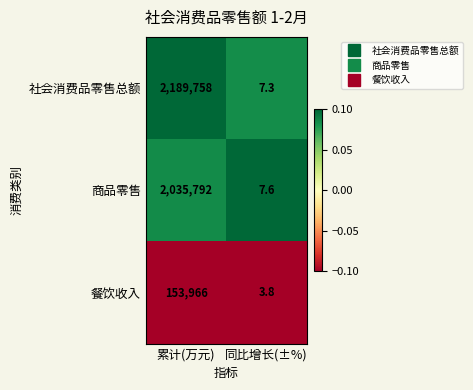

Count the number of data series in this chart.

3